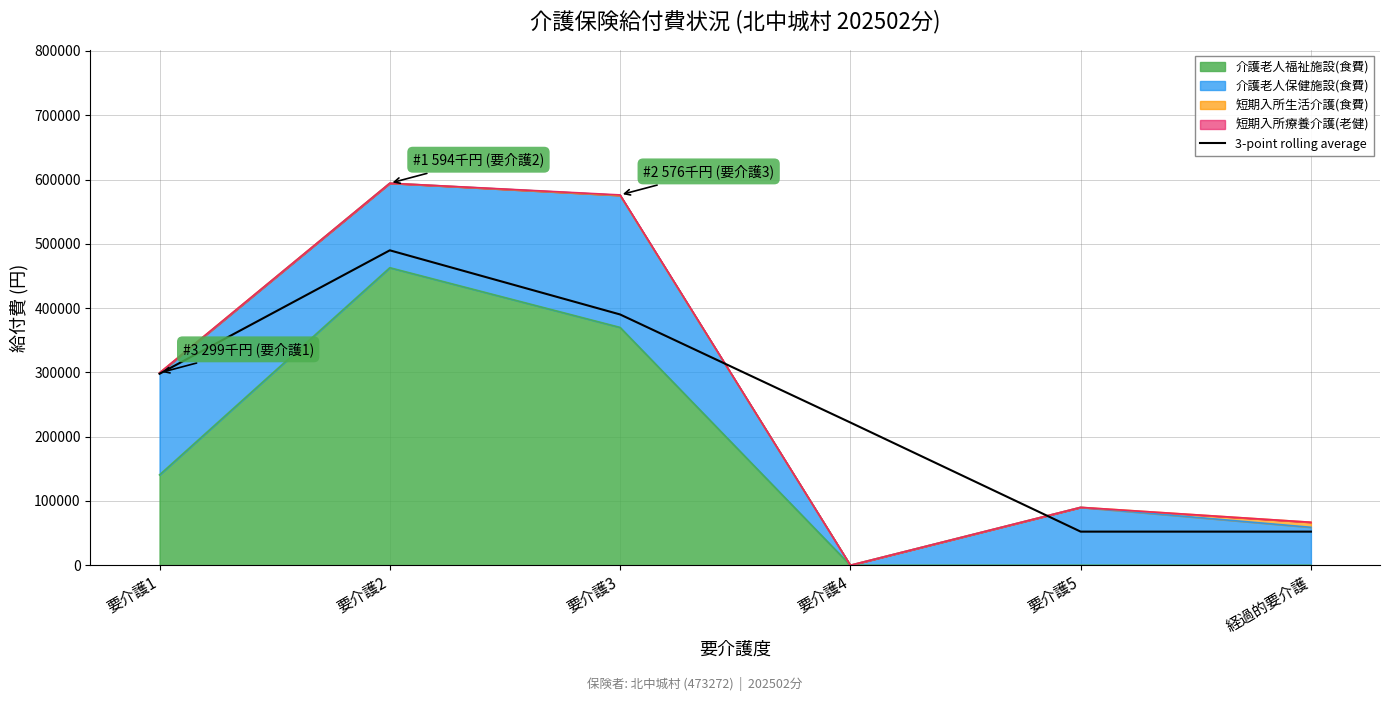

Is it true that the value at 要介護4 is 222050.0?

True